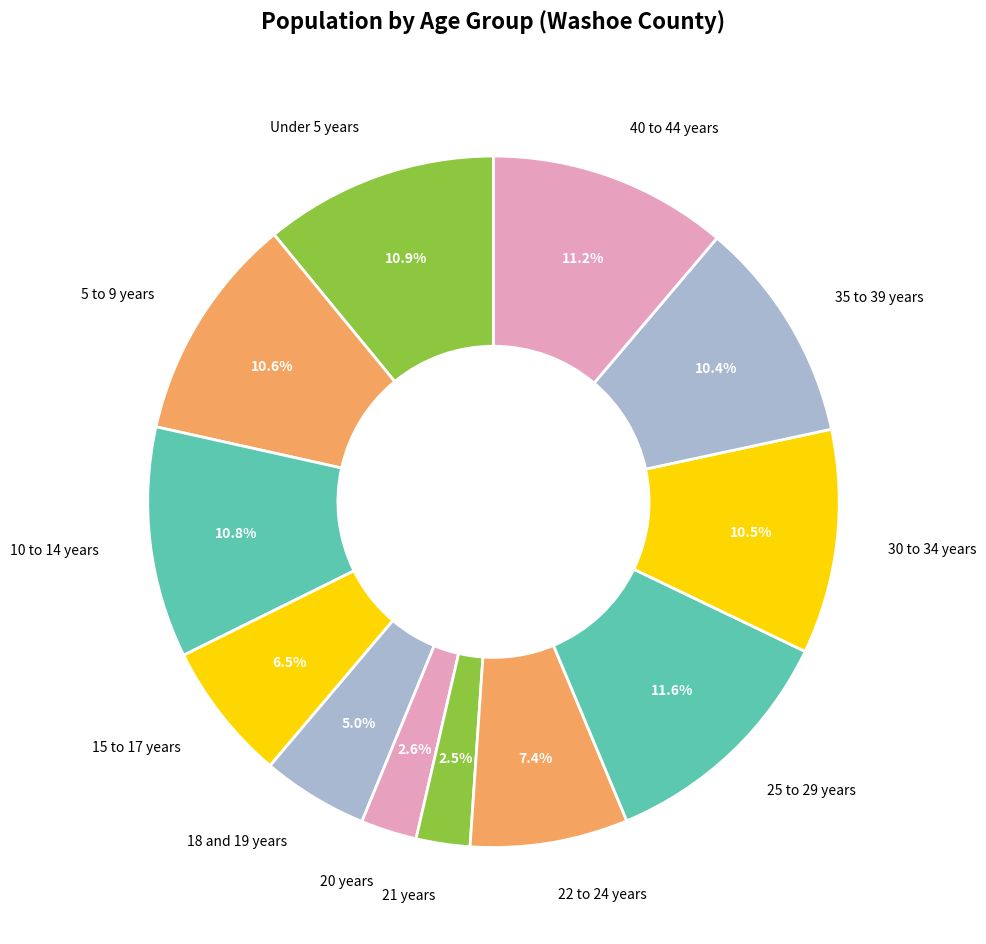

How many segments does this pie chart have?

12